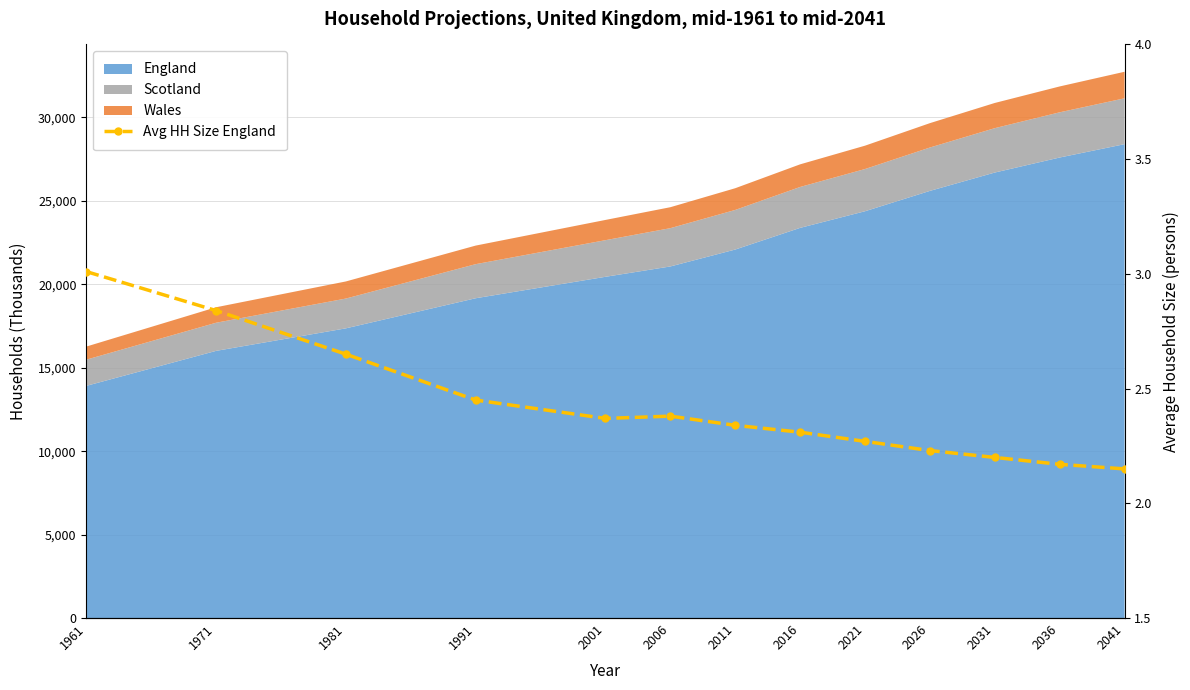

Where is the first local minimum?

2001